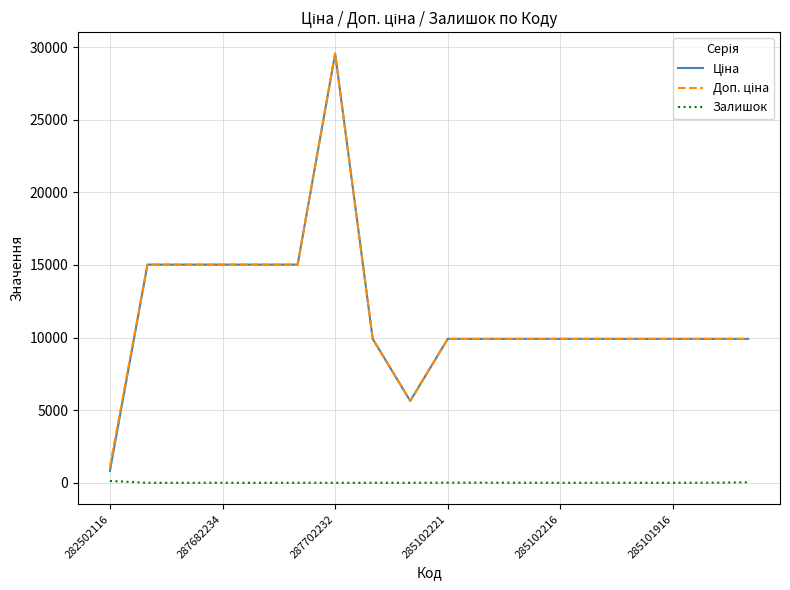

What is the greatest value displayed?

29548.9